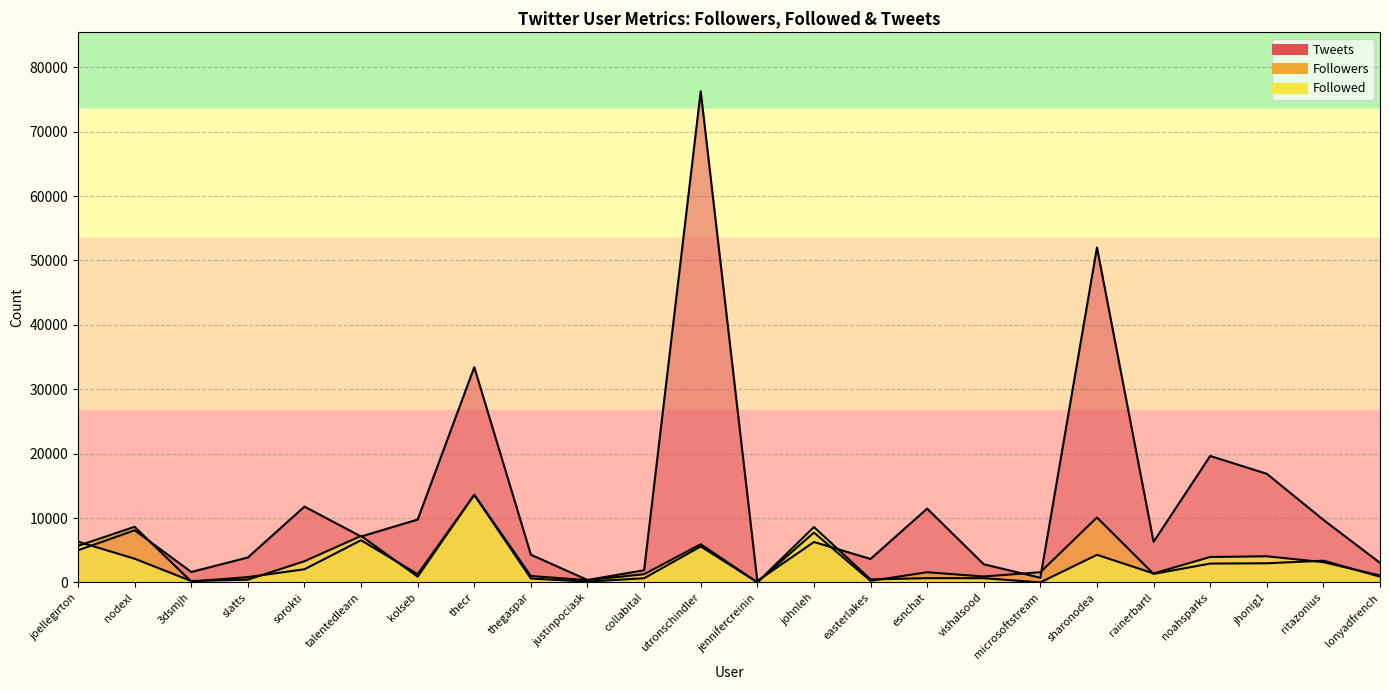

Where is the first local minimum for Tweets?

3dsmjh